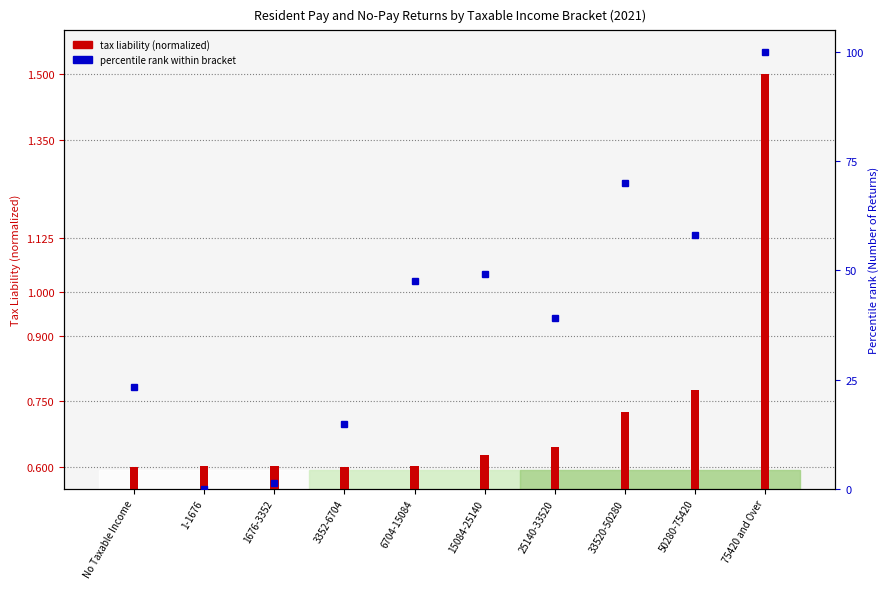

Reading left to right, transcribe all the data shown in this chart.

No Taxable Income=23.3	1-1676=0.0	1676-3352=1.3	3352-6704=14.8	6704-15084=47.6	15084-25140=49.2	25140-33520=39.0	33520-50280=70.0	50280-75420=58.2	75420 and Over=100.0